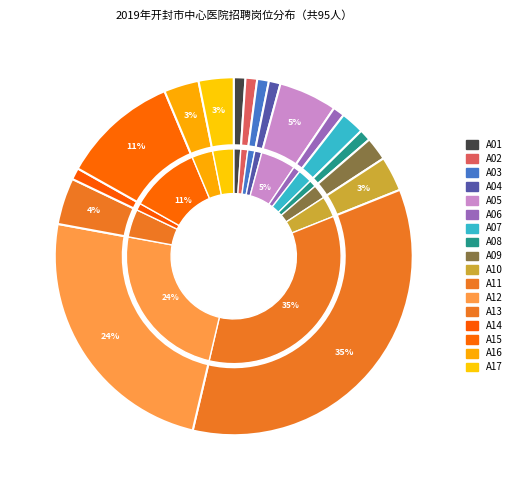

What is the change in value from A15 to A16?

-7